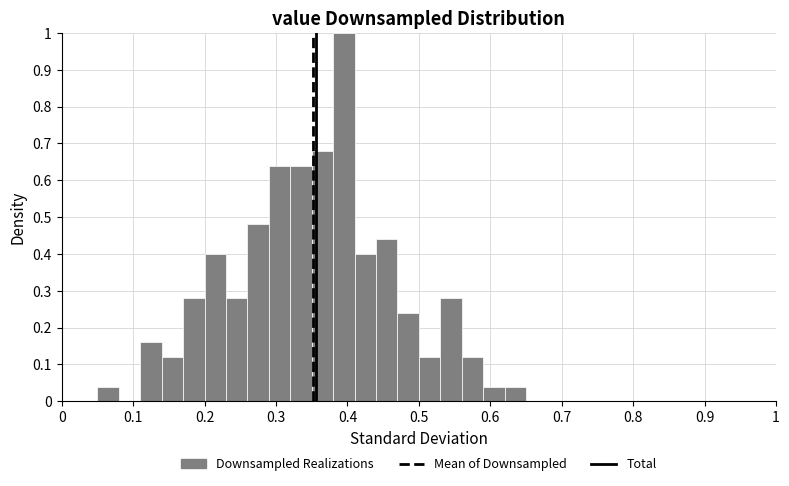

Around what value on the x-axis is the tallest bar? Give the approximate position of its centre, as read against the axis.

0.39